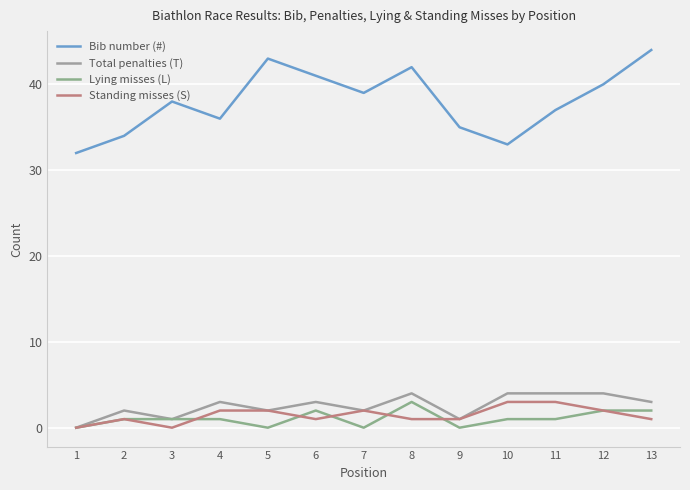

True or false: Bib number (#) and Standing misses (S) intersect in this chart.

False